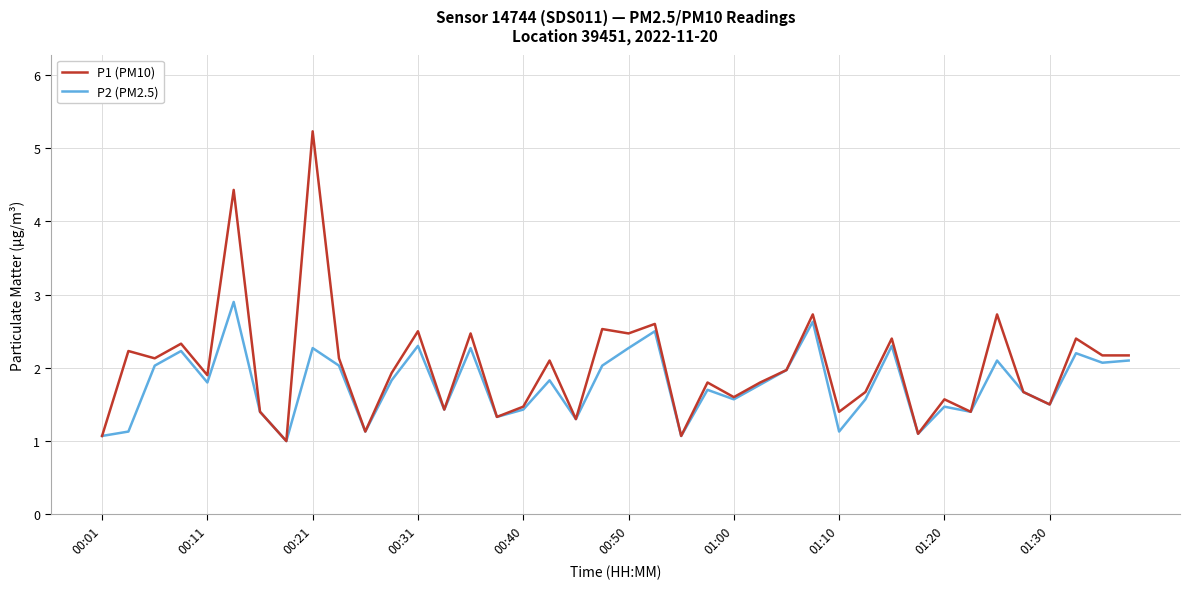

What is the maximum value shown in the chart?

5.2